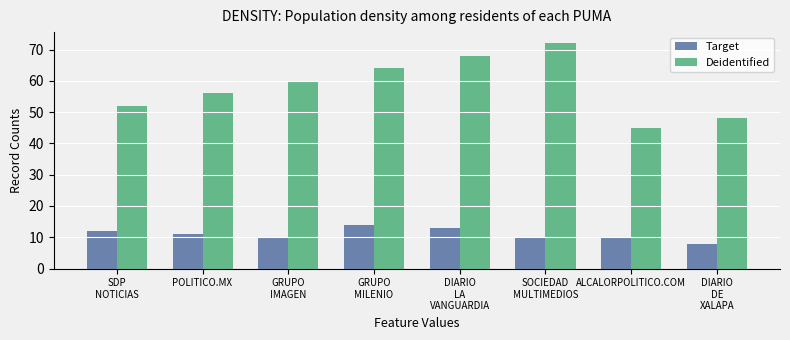

At how many categories does at least one series exceed 20?

8